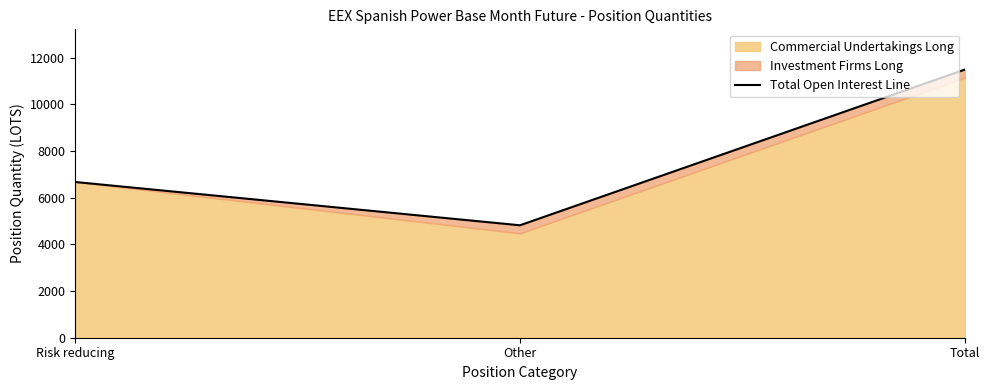

Rank the categories by value from highest to lowest.

Total, Risk reducing, Other